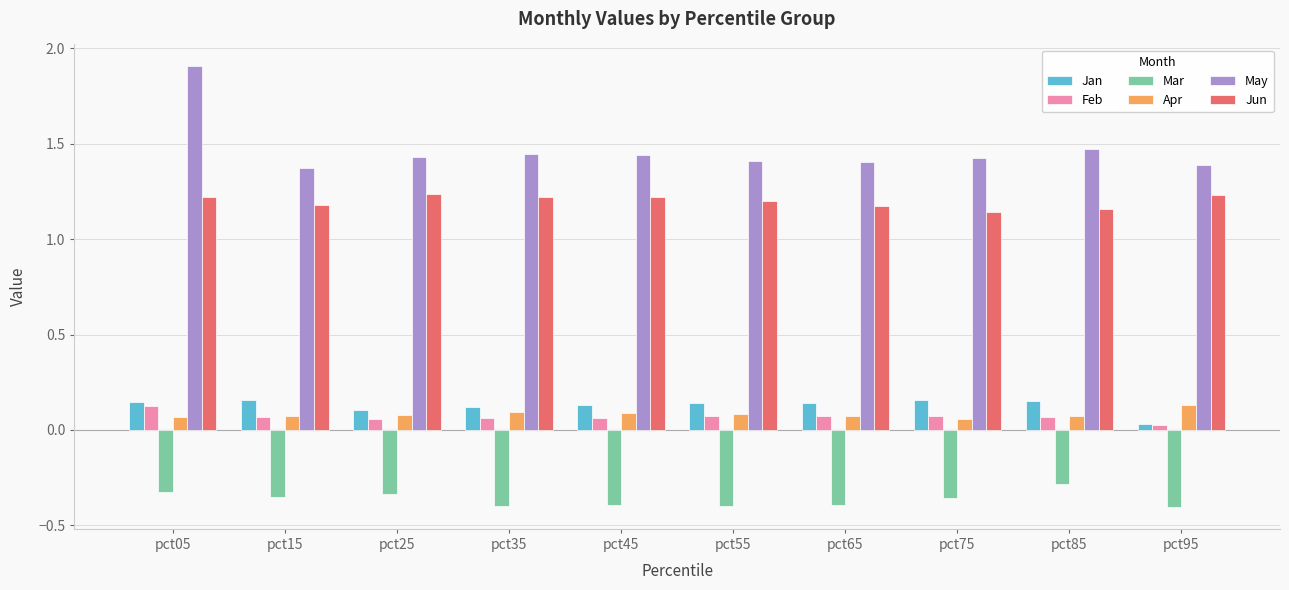

What is the maximum value for May?

1.9